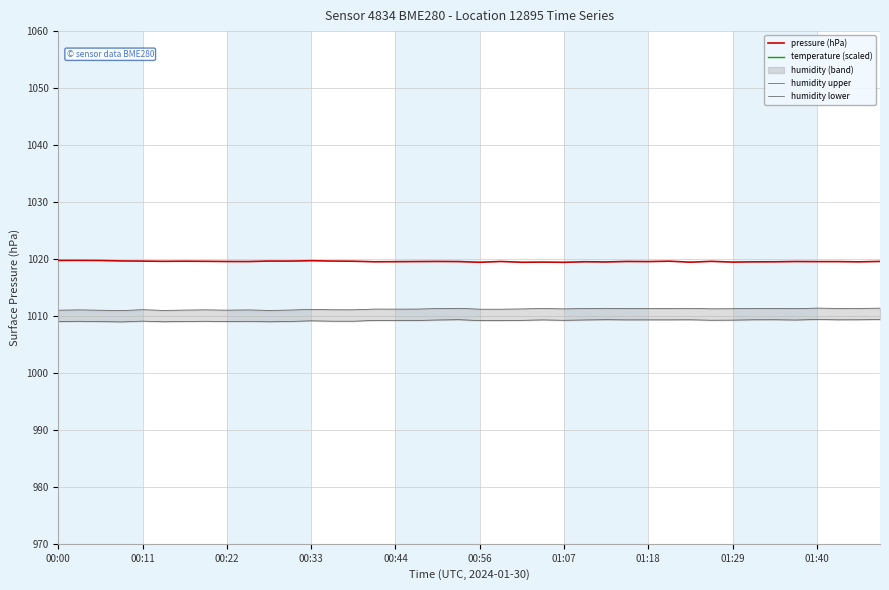

True or false: pressure (hPa) and humidity upper intersect in this chart.

False